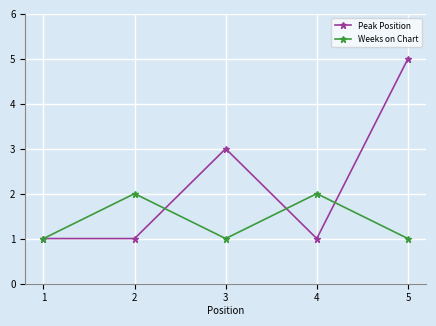

How many series are shown in this chart?

2